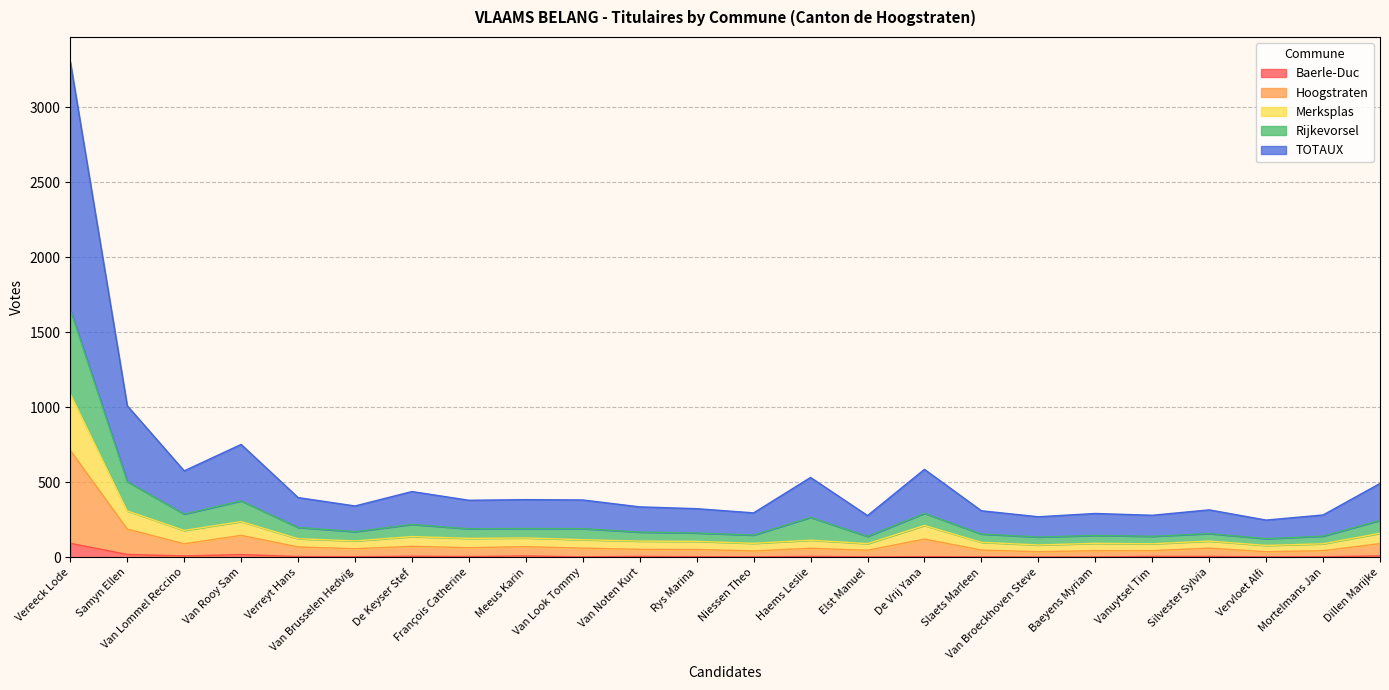

At which label does TOTAUX reach its minimum?

Vervloet Alfi